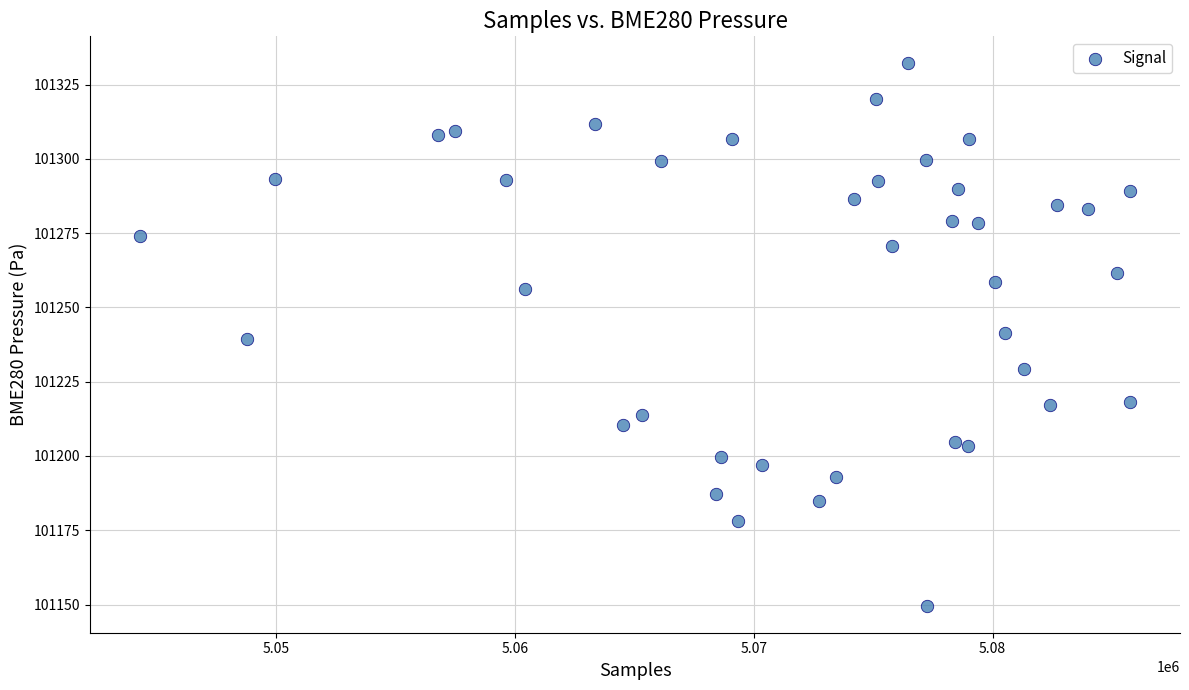

What is the range of Y values (max minus min)?

182.5